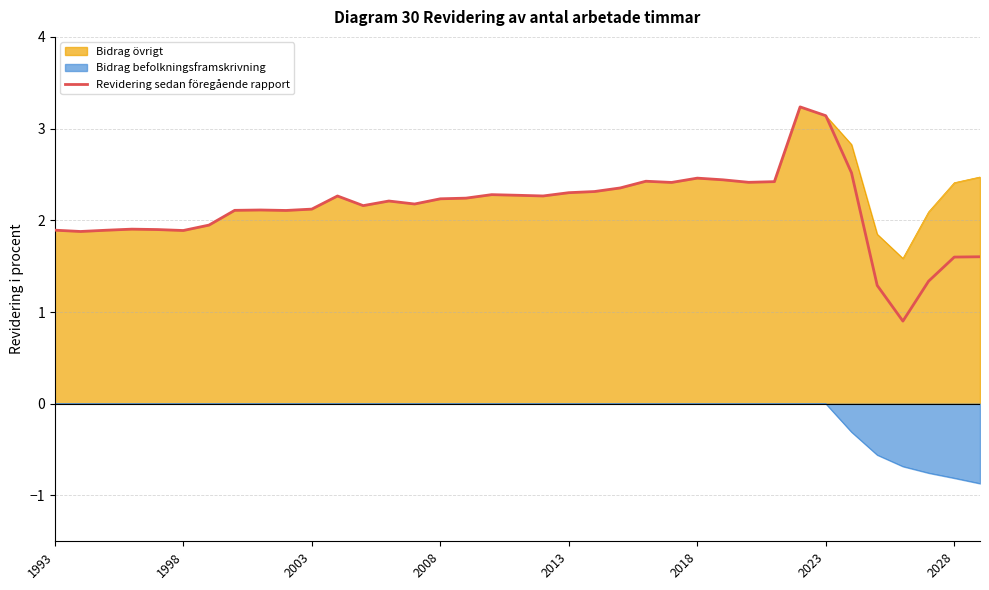

What position from the right is 12?

25